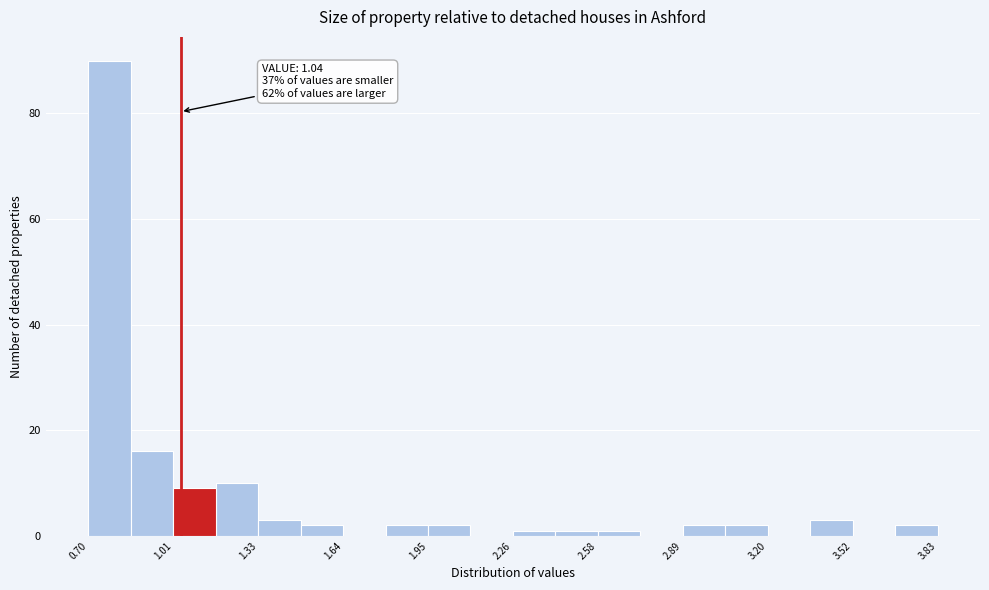

Around what value on the x-axis is the tallest bar? Give the approximate position of its centre, as read against the axis.

0.80